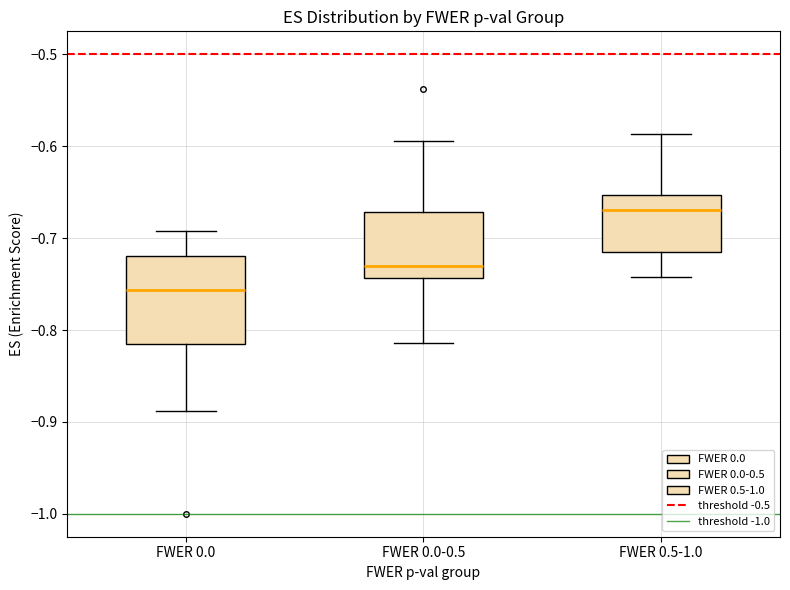

Reading left to right, read every box against the y-axis: the position of its median line, the range the box covers, and the ends of its whiskers. The values are not printed on the chart, so give them approximately, as read against the axis.

FWER 0.0: median -0.76, box -0.82 to -0.72, whiskers -0.89 to -0.69
FWER 0.0-0.5: median -0.73, box -0.74 to -0.67, whiskers -0.81 to -0.59
FWER 0.5-1.0: median -0.67, box -0.72 to -0.65, whiskers -0.74 to -0.59